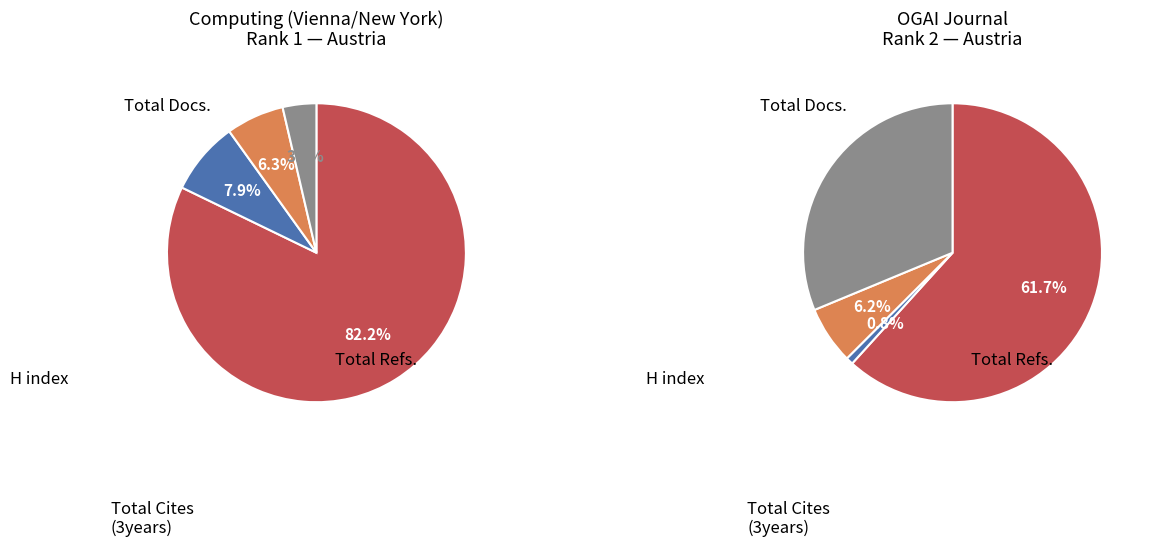

Is it true that Computing (Vienna/New York) is 83% of the pie?

False